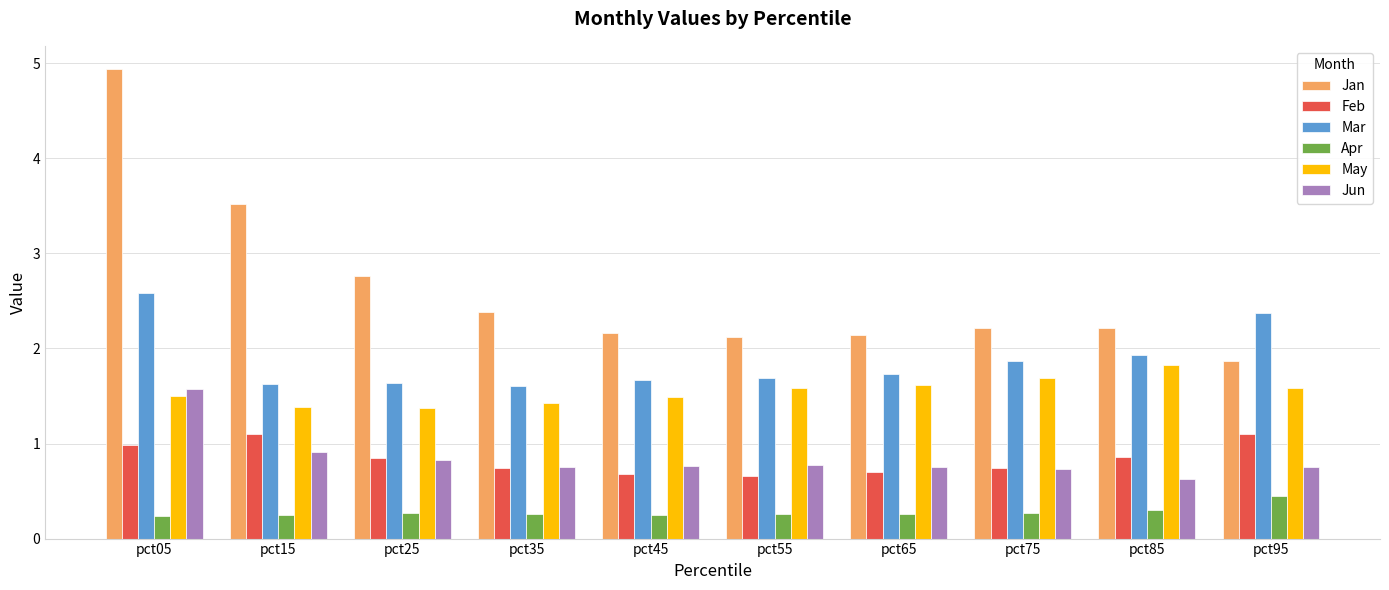

Rank the series by their maximum value, from lowest to highest.

Apr, Feb, Jun, May, Mar, Jan